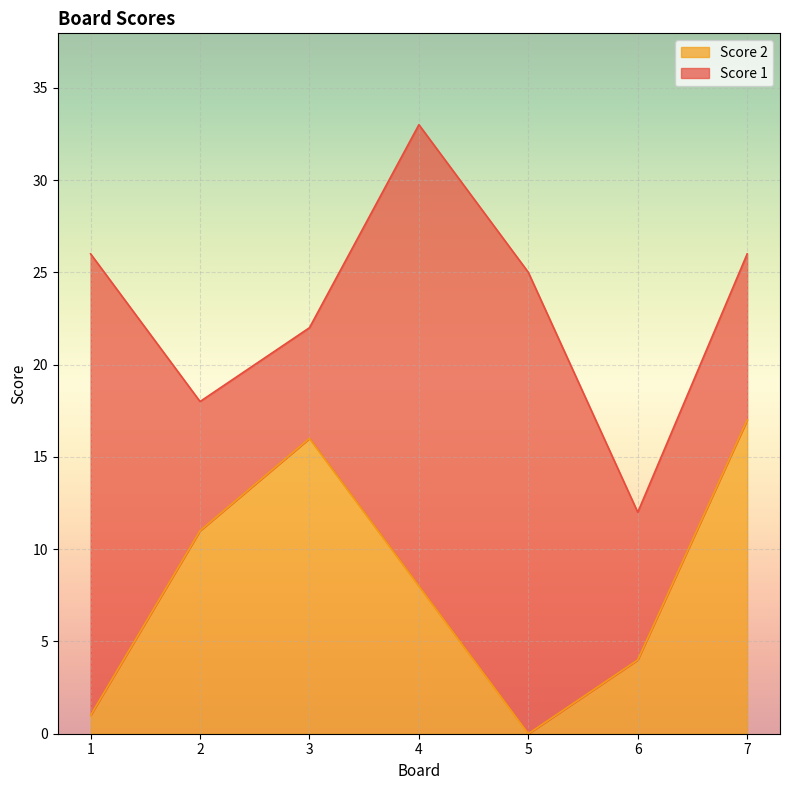

How many points are lower than both their immediate neighbors (excluding endpoints)?

1